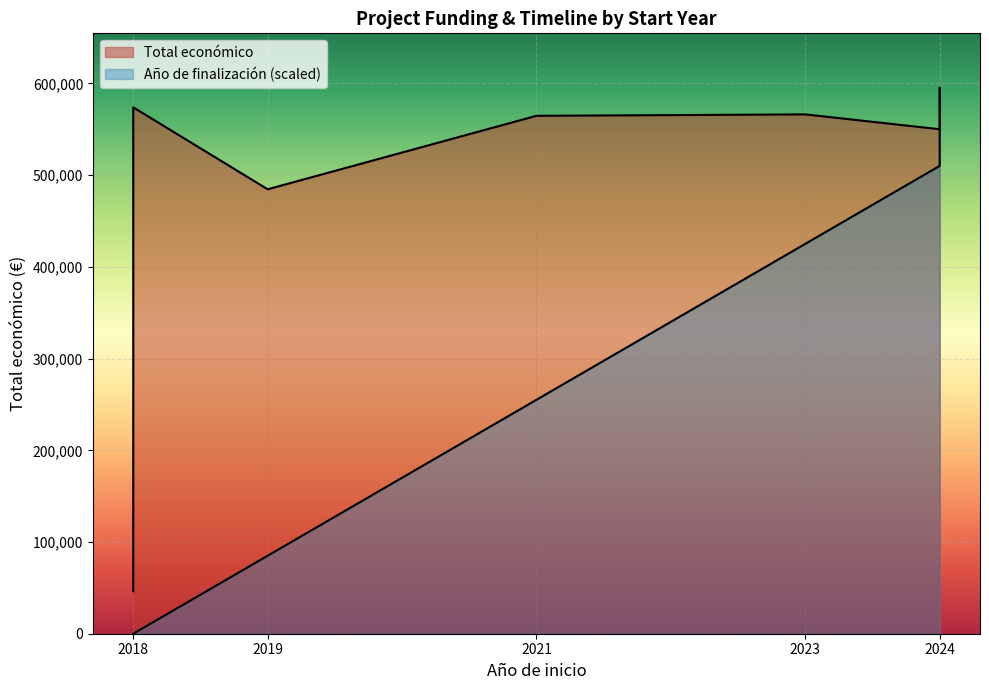

What is the label of the 4th point from the right?

2021